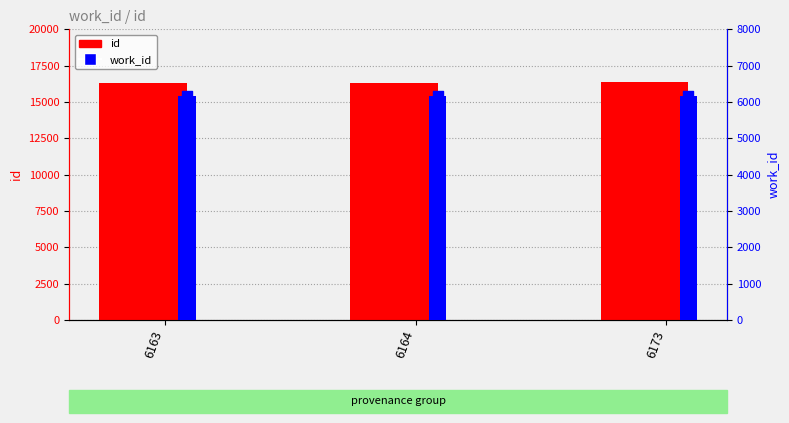

Which series has the largest total across all categories?

id